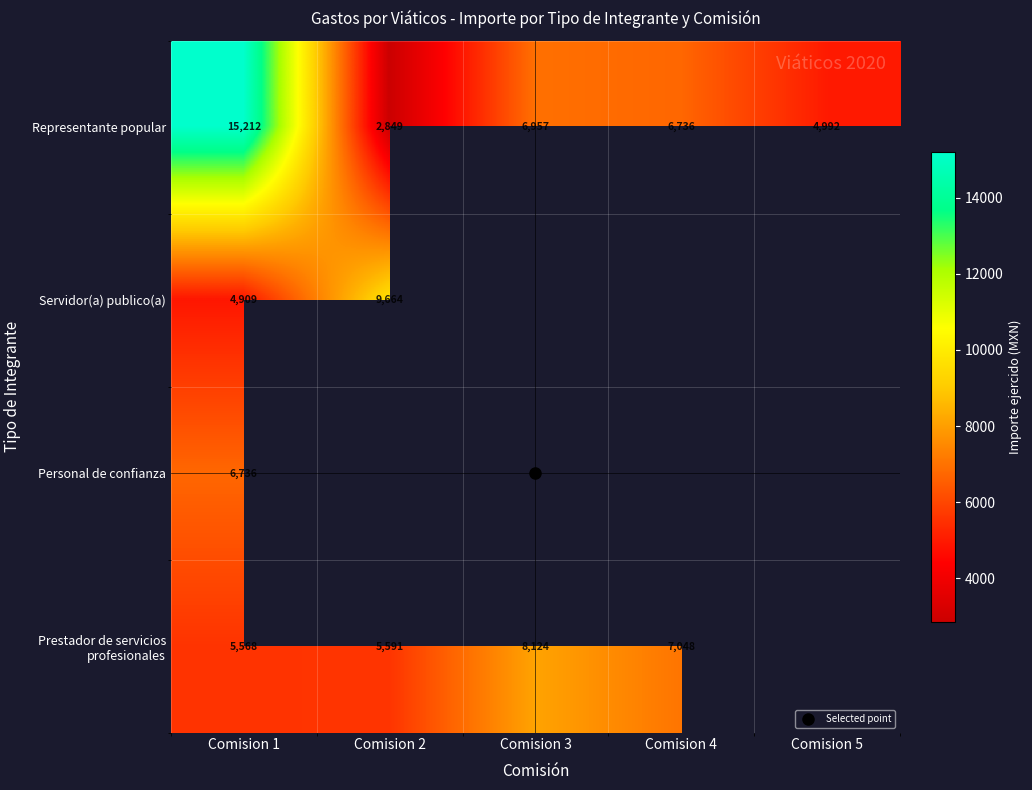

Which label corresponds to the smallest value in the chart?

Comision 2